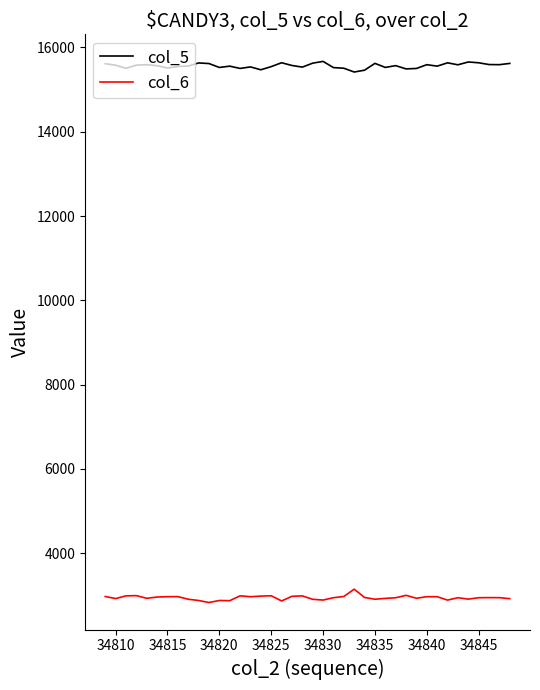

What is the lowest value of the col_5 series?

15417